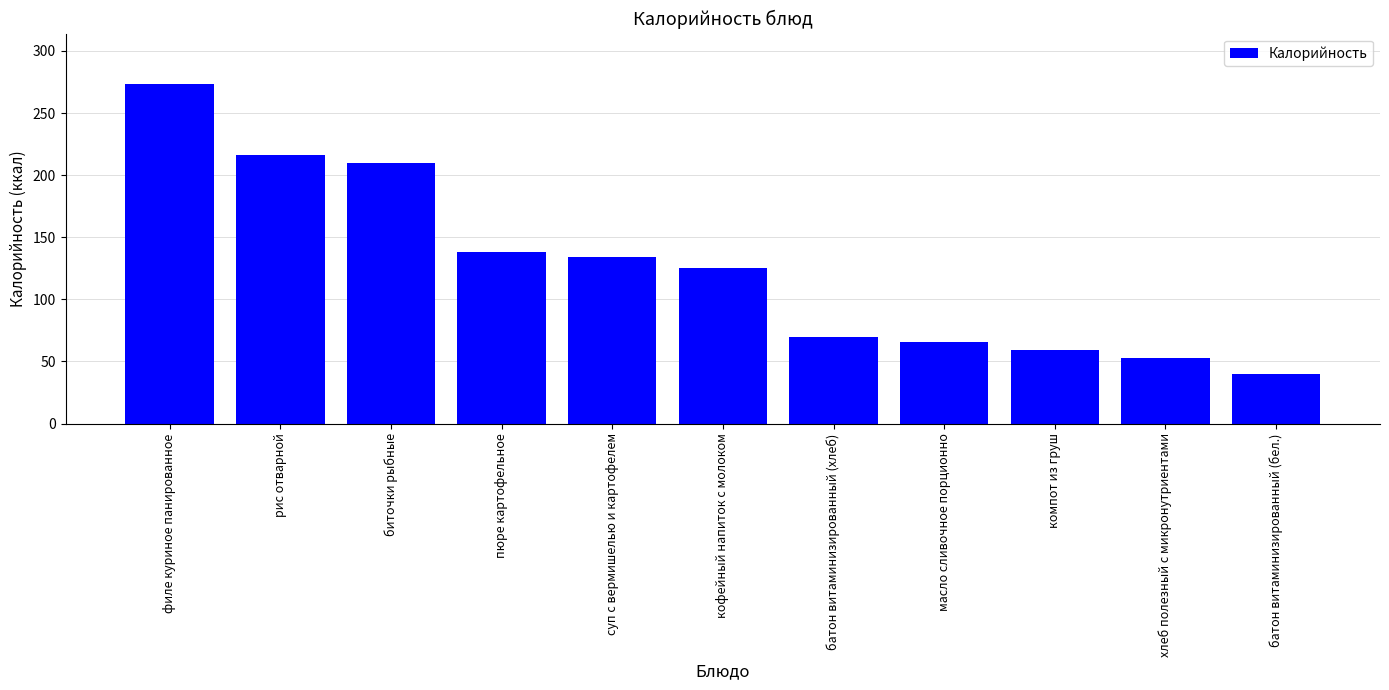

What is the change in value from суп с вермишелью и картофелем to компот из груш?

-75.0